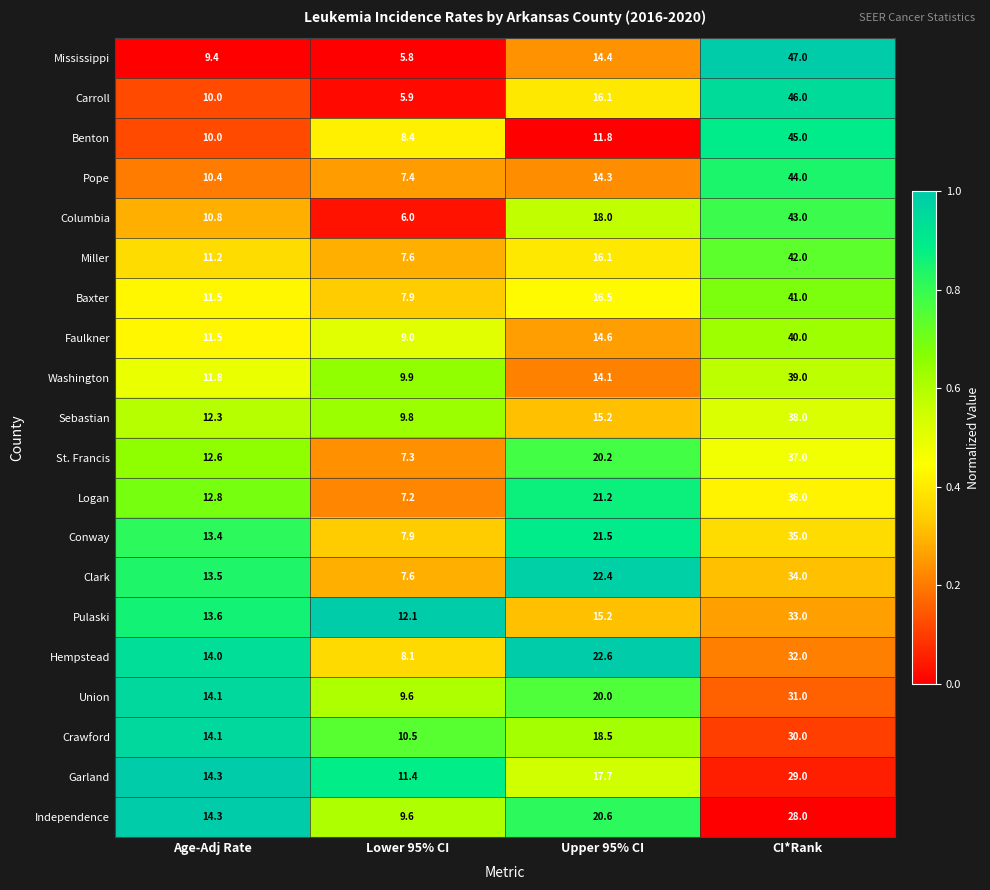

Which series has the largest range (max minus min)?

Mississippi